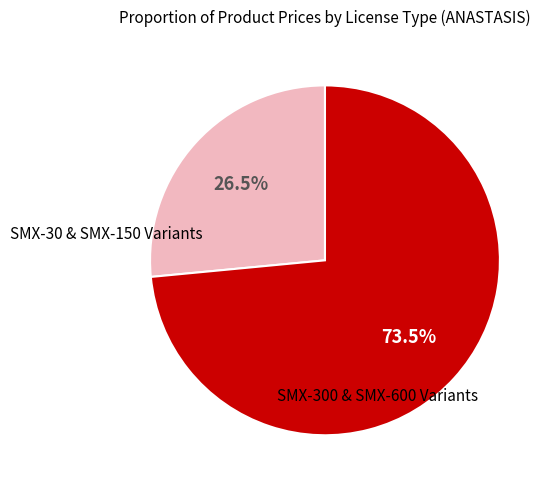

Is the sum of SMX-30 & SMX-150 Variants and SMX-300 & SMX-600 Variants greater than half?

Yes